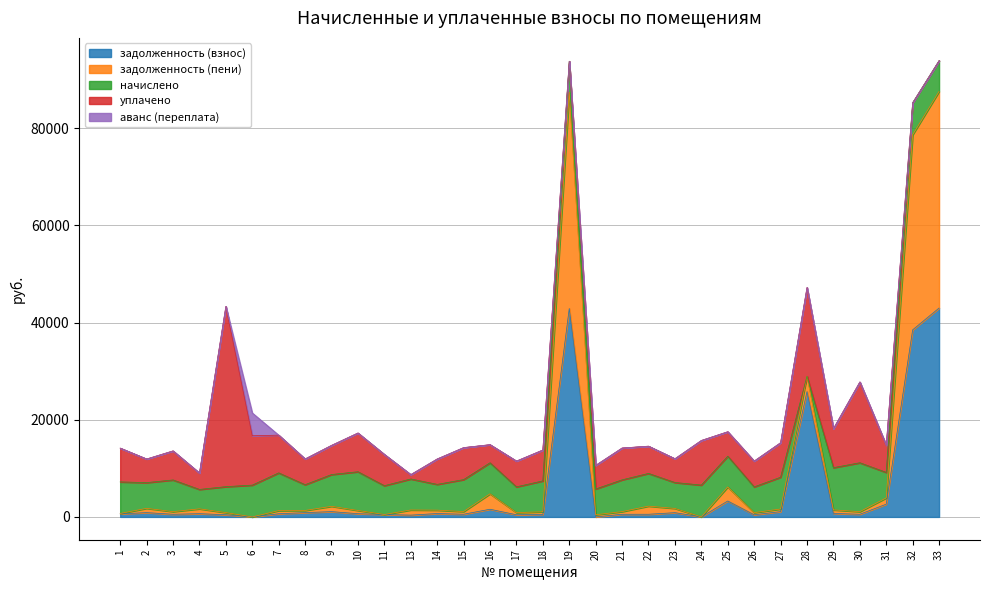

True or false: аванс (переплата) has a value of 2627.0 at 25.

False